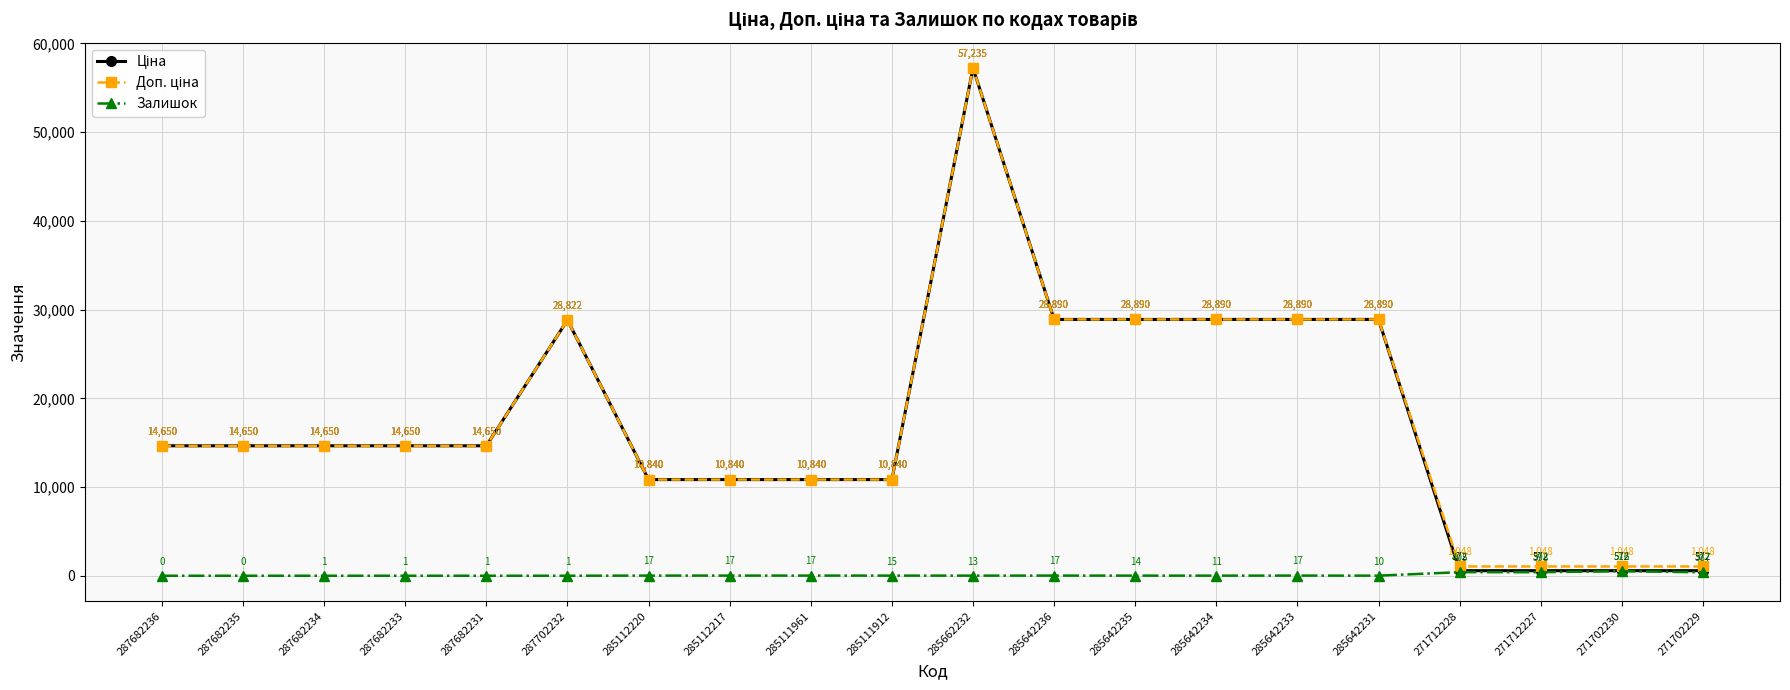

At which category is the sum across all series the highest?

285662232